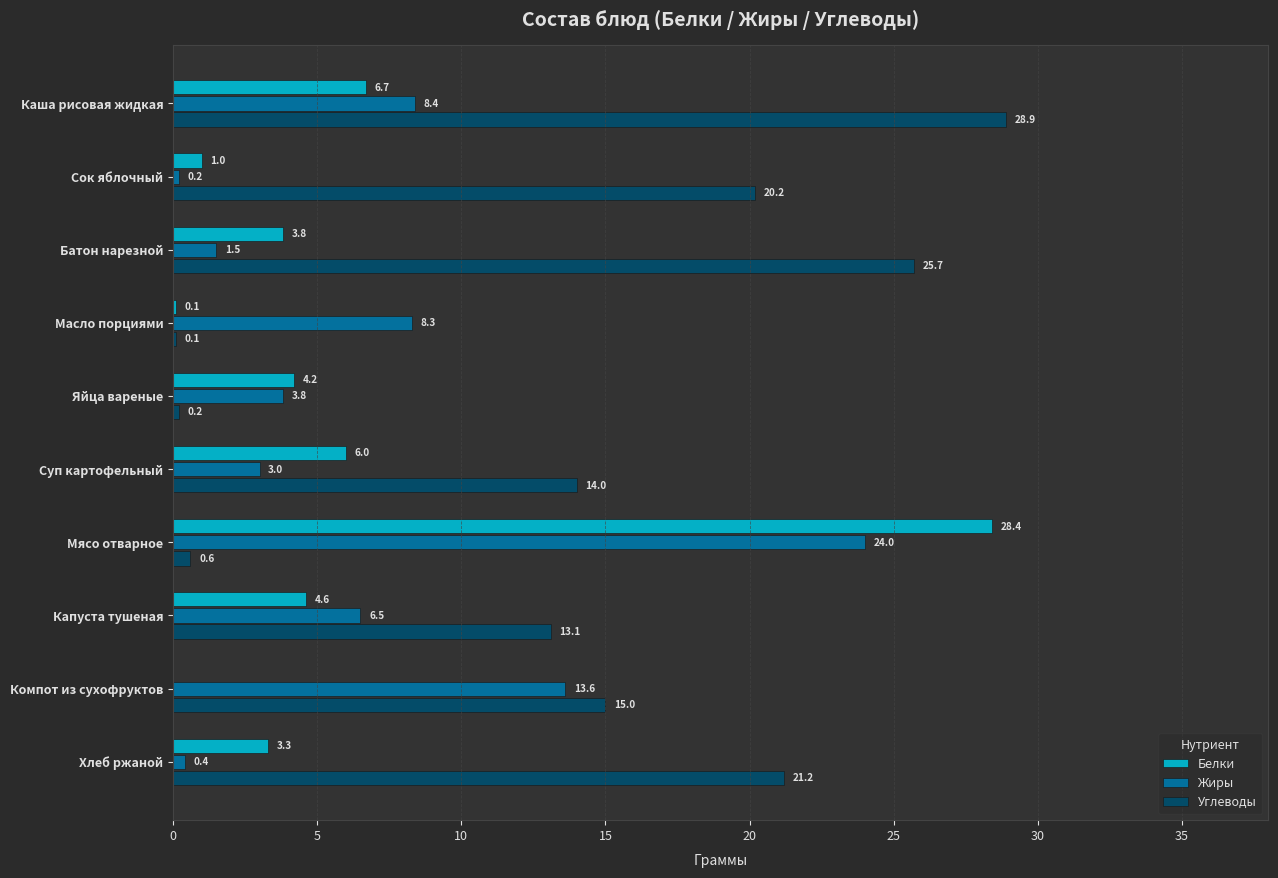

Read the Жиры value at Капуста тушеная.

6.5